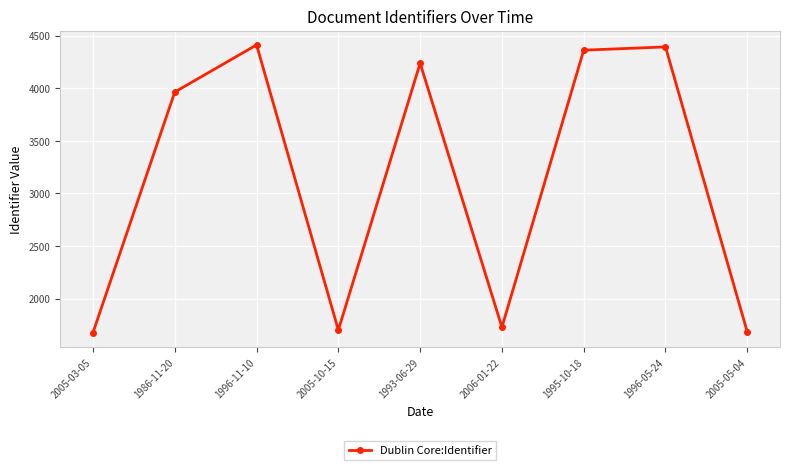

How many values are below 3964?

4